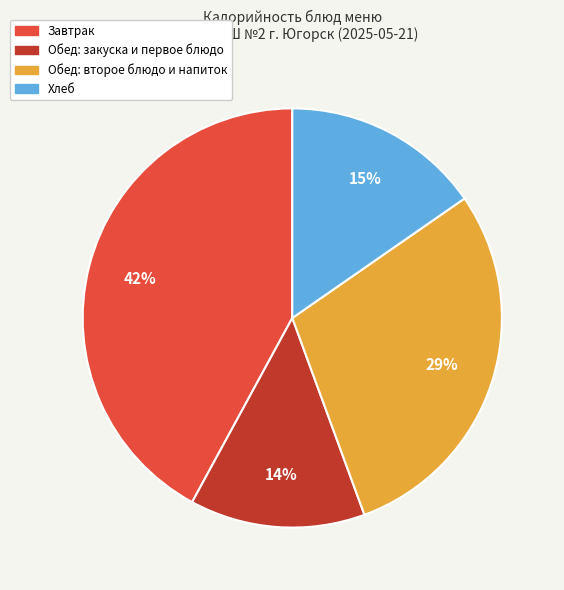

To the nearest percent, what percentage of the pie is Обед: второе блюдо и напиток?

29%